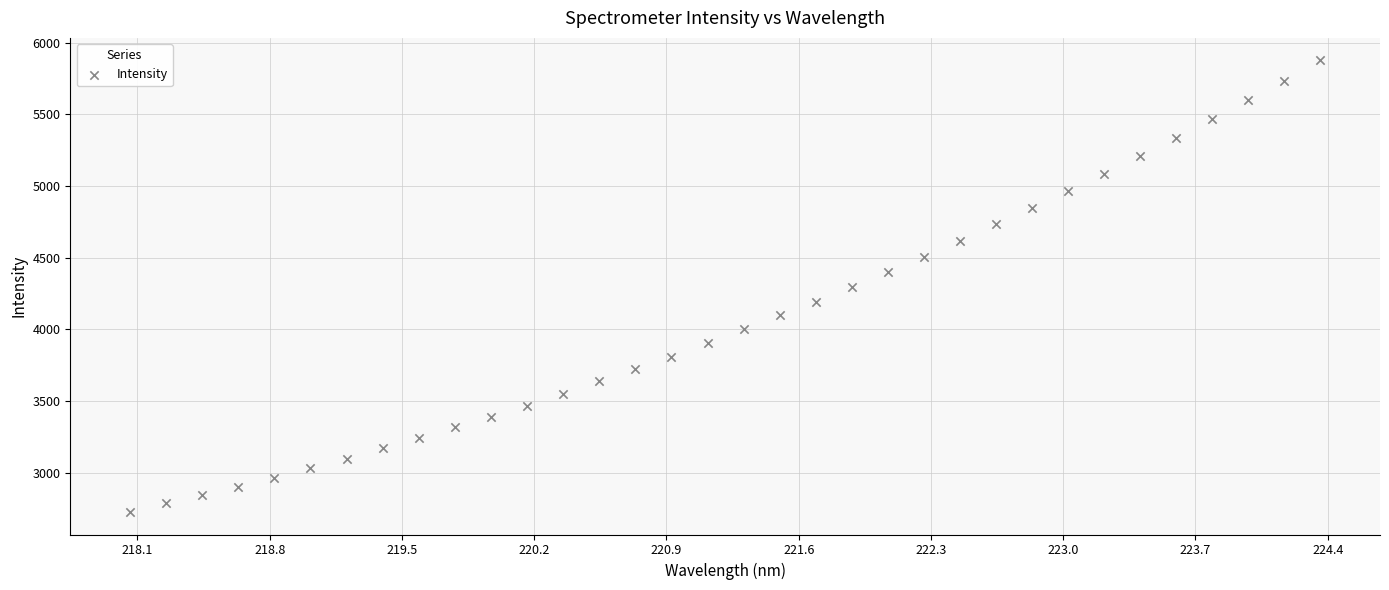

What is the range of X values (max minus min)?

6.3